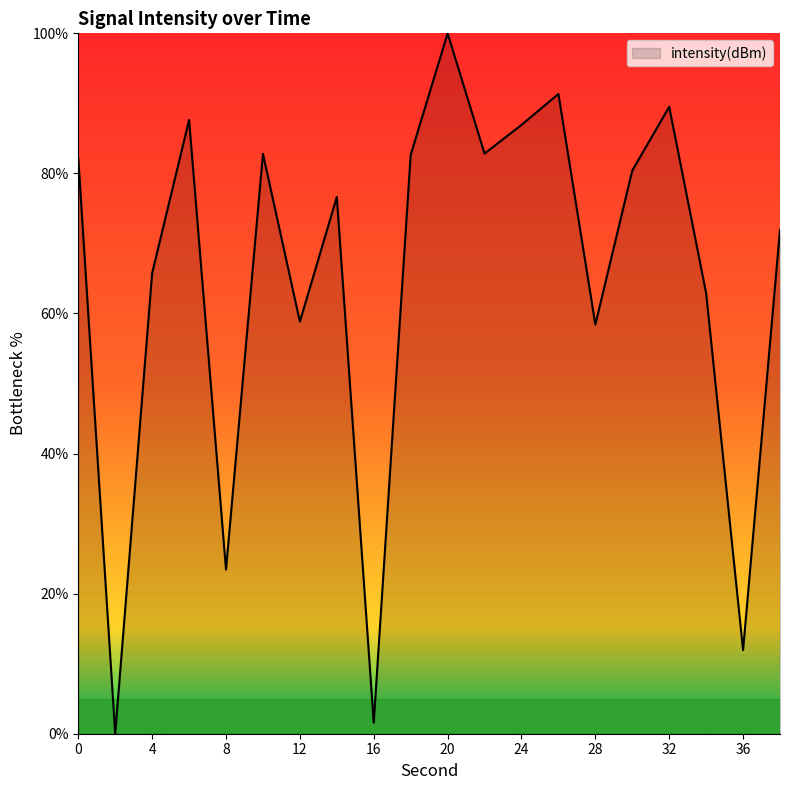

What is the difference between the maximum and minimum values?

100.0